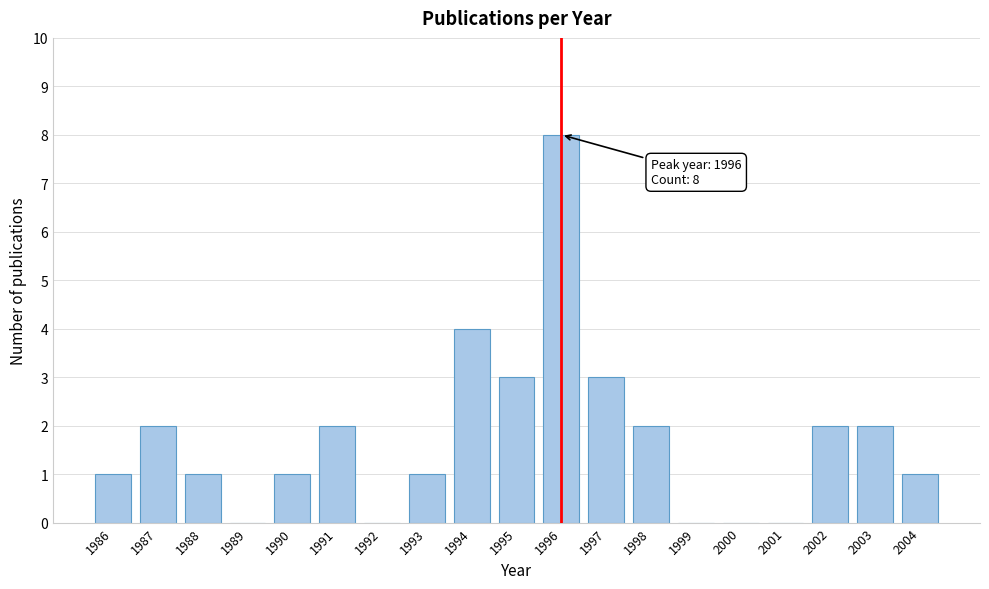

Reading right to left, transcribe all the data shown in this chart.

2004=1	2003=2	2002=2	2001=0	2000=0	1999=0	1998=2	1997=3	1996=8	1995=3	1994=4	1993=1	1992=0	1991=2	1990=1	1989=0	1988=1	1987=2	1986=1